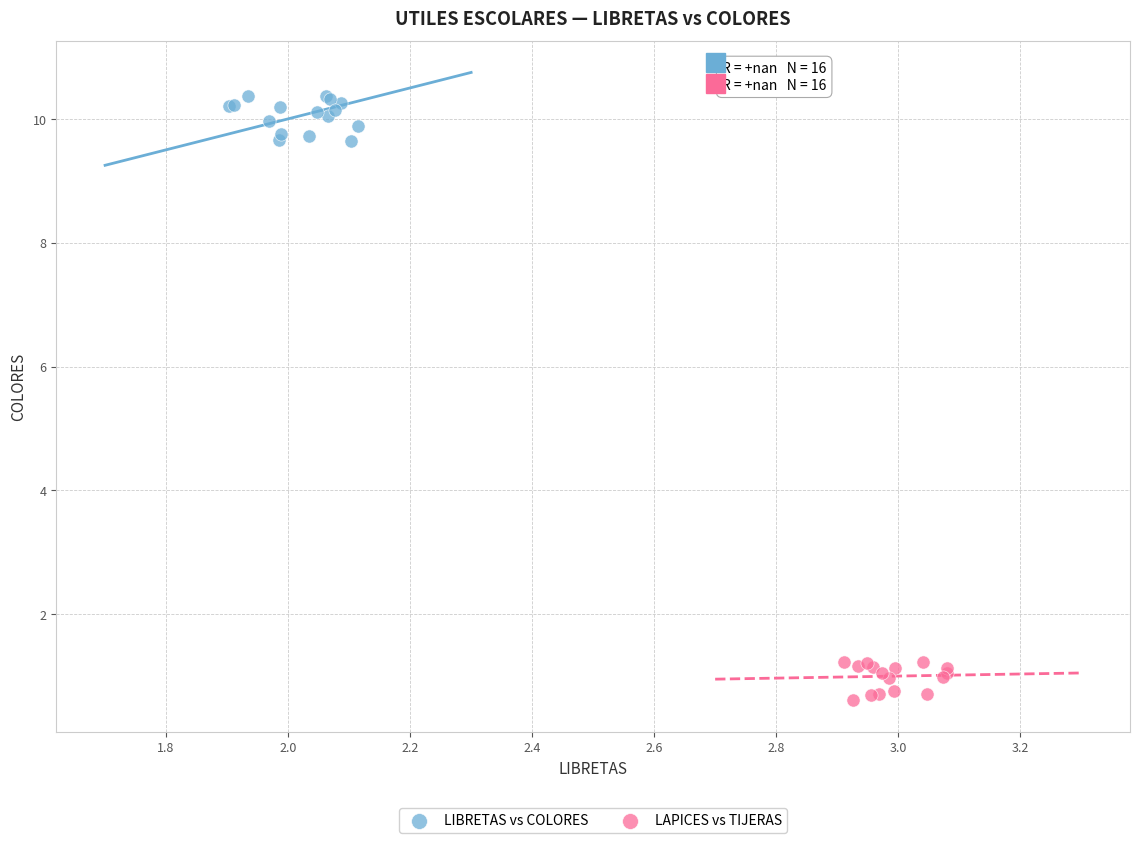

Which series contains the highest Y value?

LIBRETAS vs COLORES